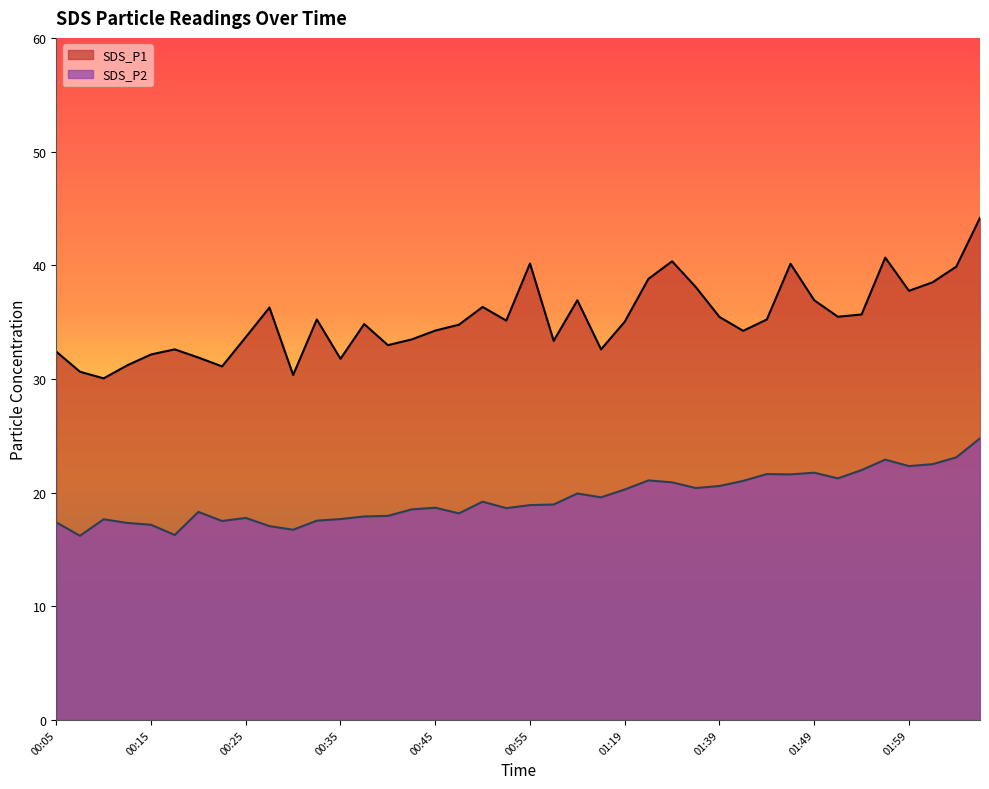

List the series in order of their overall mean, lowest first.

SDS_P2, SDS_P1